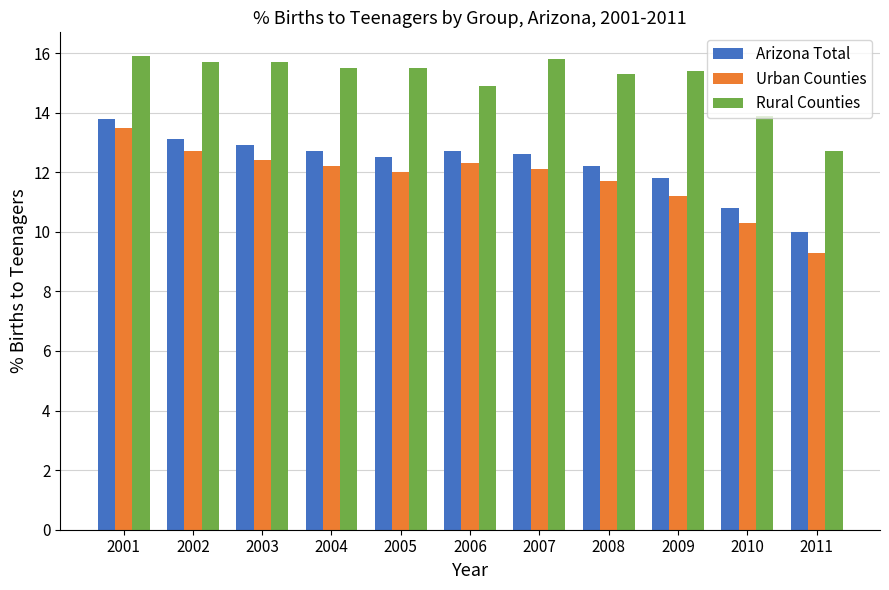

Reading left to right, what are all the values shown in this chart?

Arizona Total: 2001=13.8	2002=13.1	2003=12.9	2004=12.7	2005=12.5	2006=12.7	2007=12.6	2008=12.2	2009=11.8	2010=10.8	2011=10.0
Urban Counties: 2001=13.5	2002=12.7	2003=12.4	2004=12.2	2005=12.0	2006=12.3	2007=12.1	2008=11.7	2009=11.2	2010=10.3	2011=9.3
Rural Counties: 2001=15.9	2002=15.7	2003=15.7	2004=15.5	2005=15.5	2006=14.9	2007=15.8	2008=15.3	2009=15.4	2010=13.9	2011=12.7